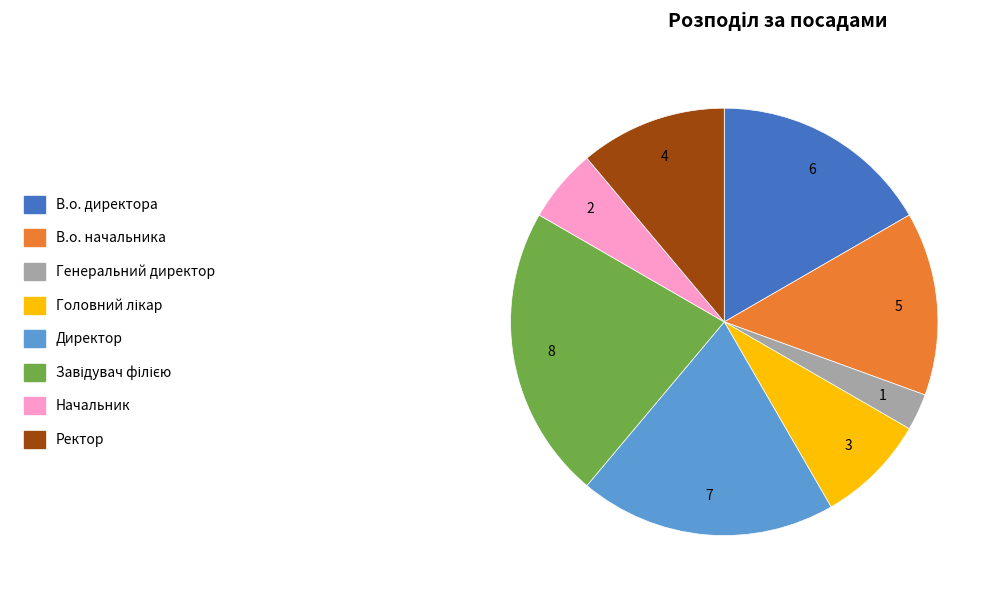

The Ректор slice represents 11% of the pie. True or false?

True